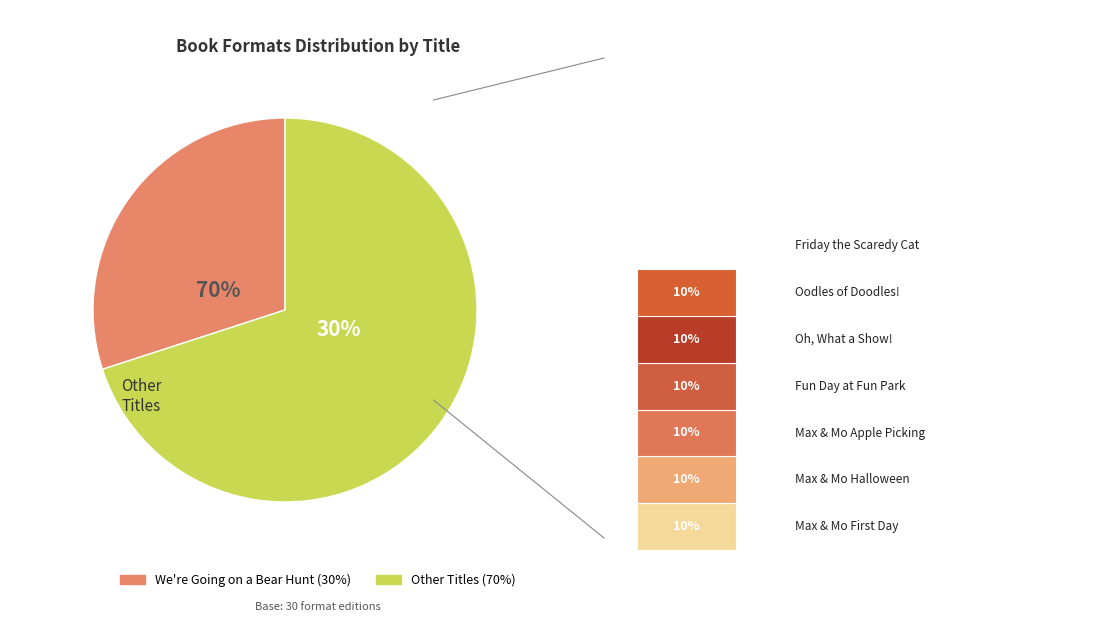

Is it true that Fun Day at Fun Park is 10% of the pie?

True